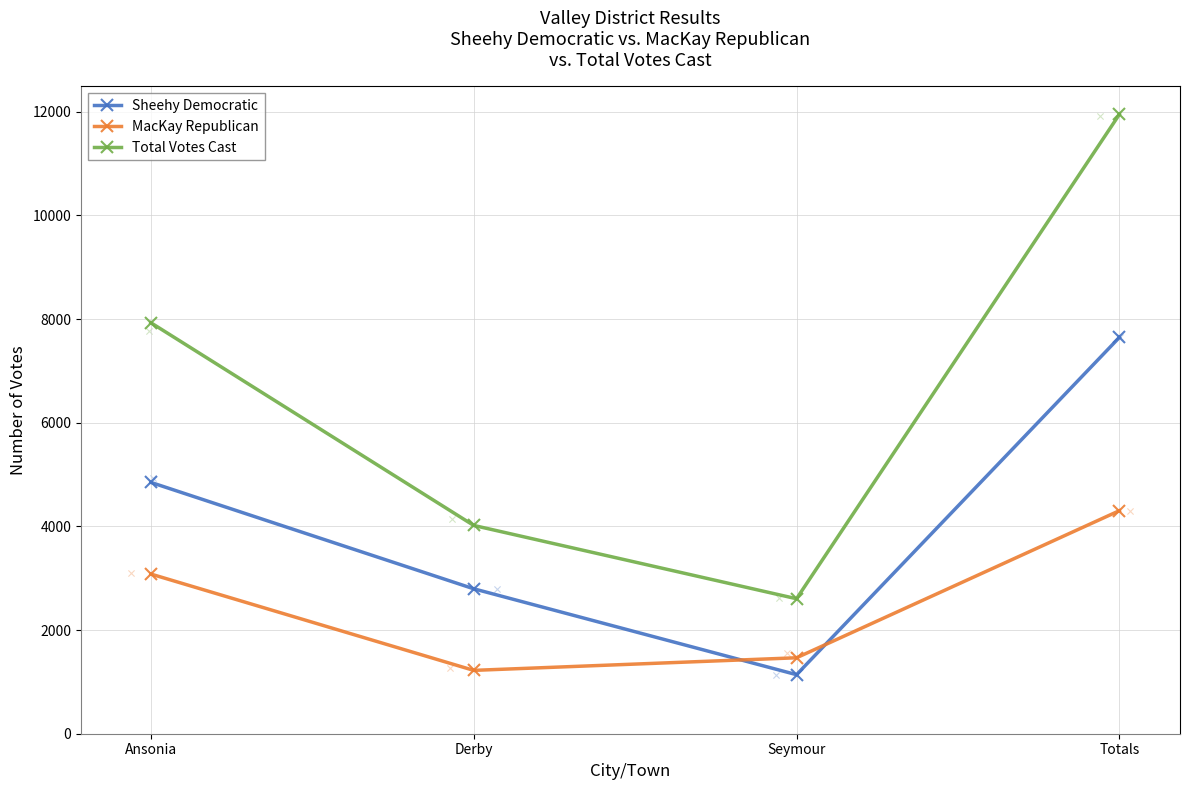

Which series reaches the maximum Y coordinate?

Total Votes Cast